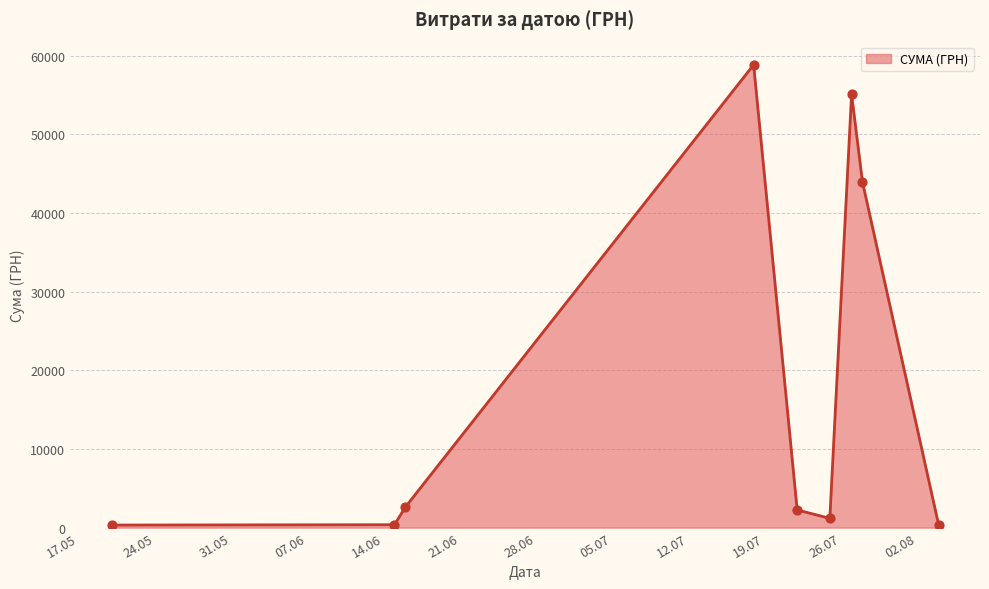

What is the greatest value displayed?

58840.0